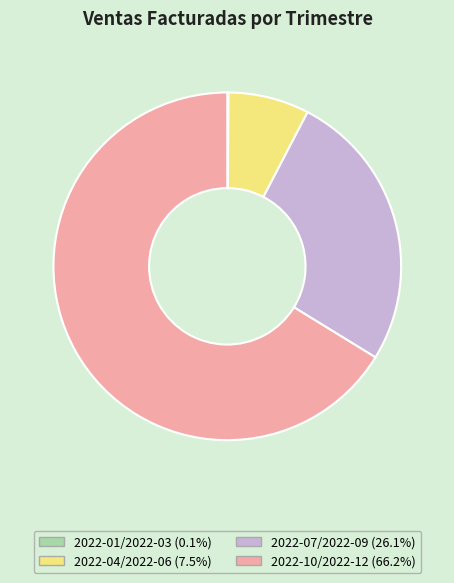

Do 2022-04/2022-06 and 2022-07/2022-09 together represent more than half of the pie?

No